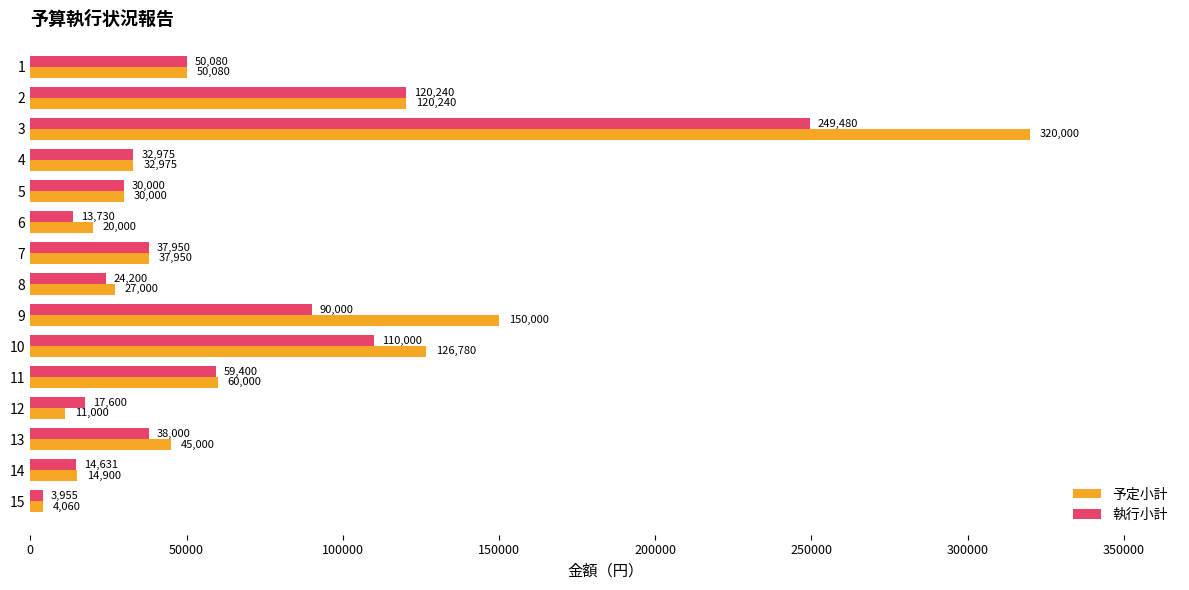

What is the average value of the 執行小計 series?

59483